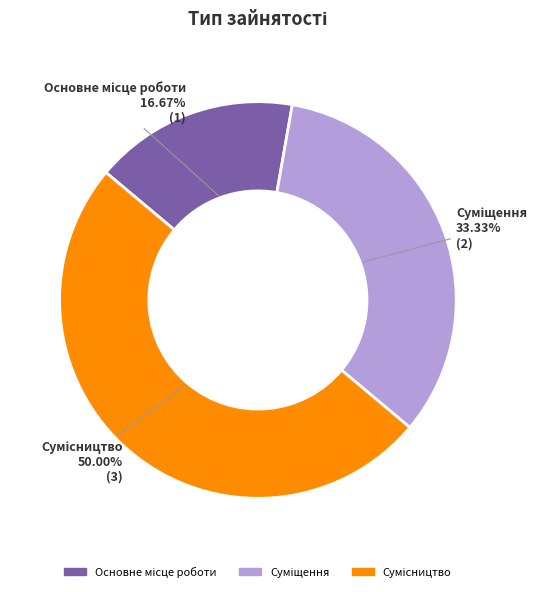

True or false: Суміщення accounts for 26% of the total.

False